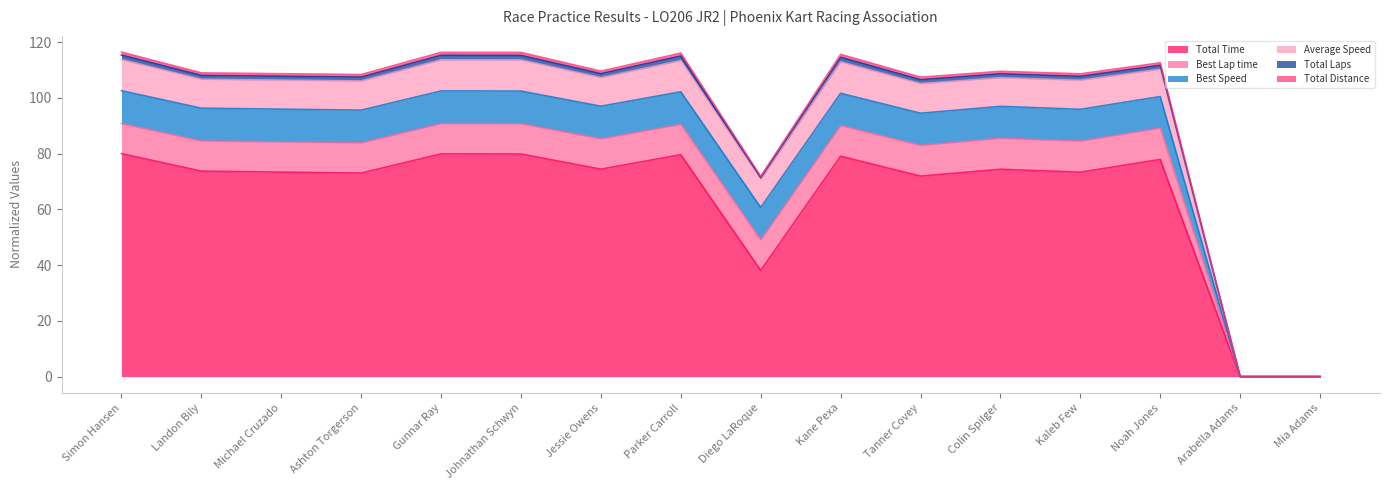

What is the label of the 15th point from the right?

Landon Bily